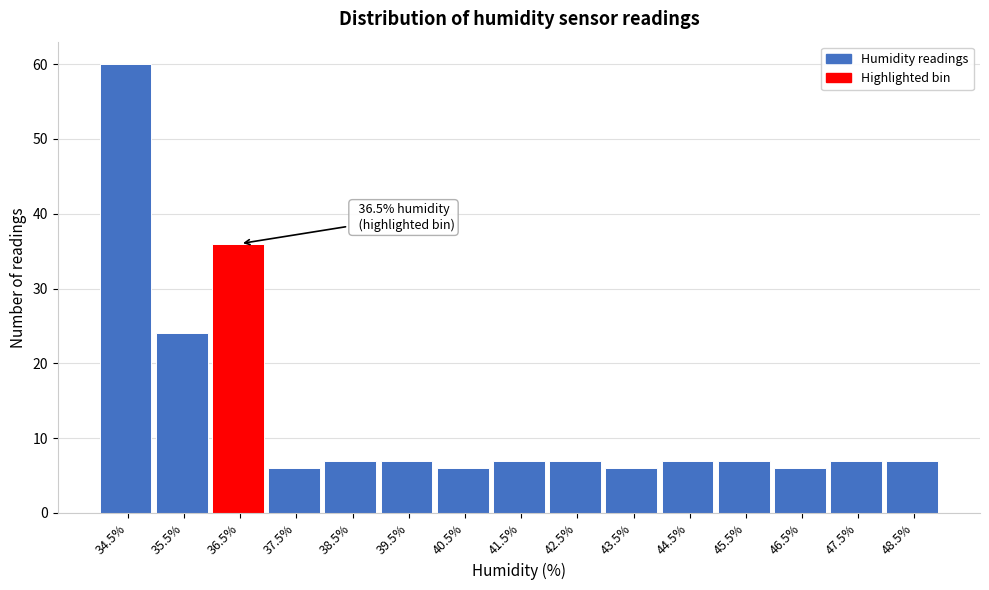

Over which range of the x-axis is the bar tallest?

34 to 35